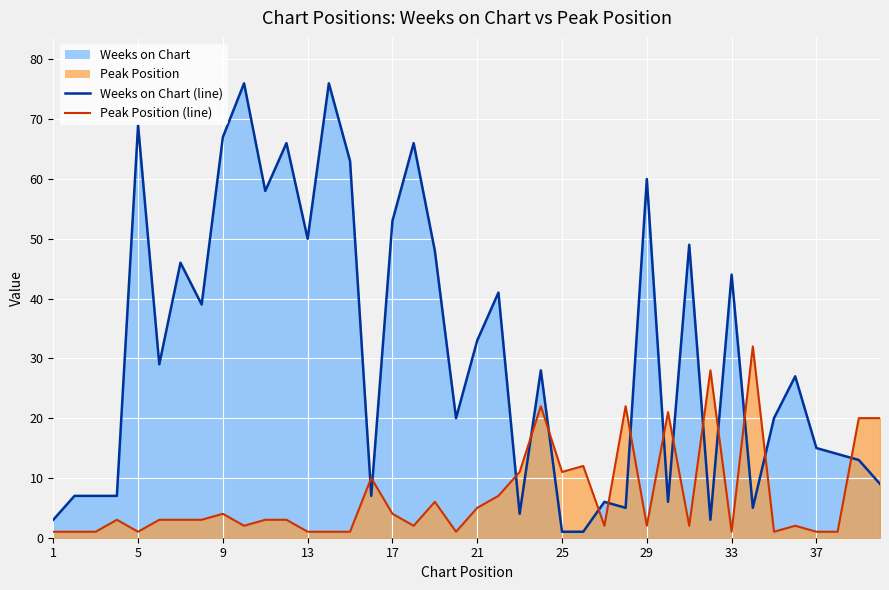

How many distinct data groups are displayed?

2